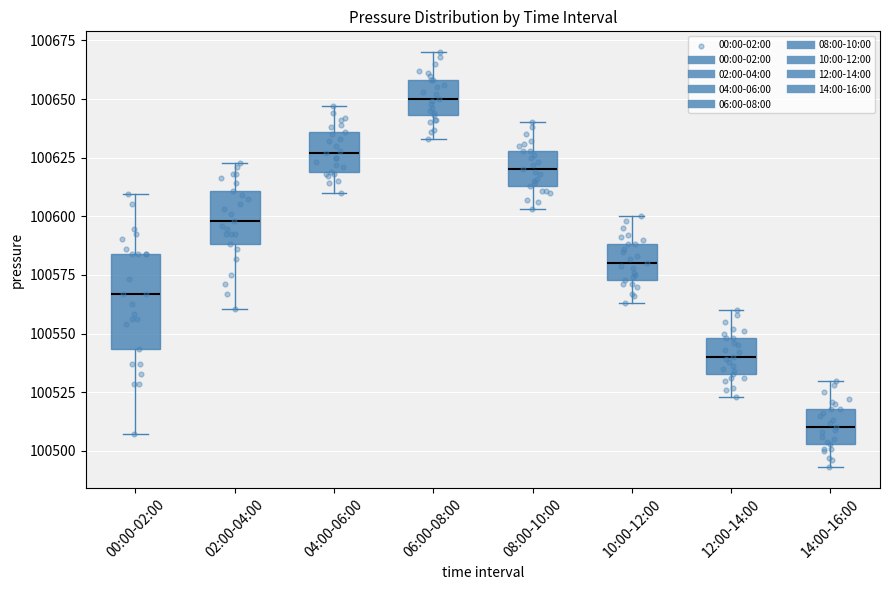

Where is the lower edge of the box for 04:00-06:00 on the y-axis? The values are not printed on the chart, so give them approximately, as read against the axis.

100620